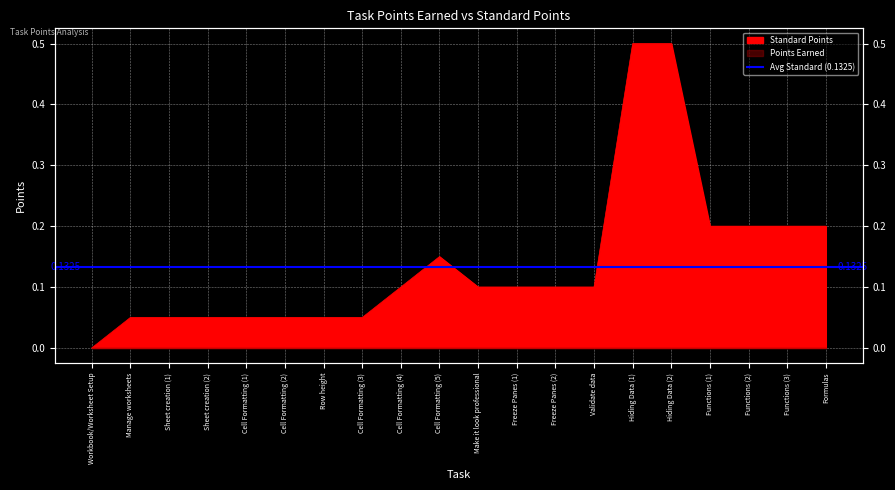

Which has a higher value, Functions (2) or Cell Formatting (1)?

Functions (2)